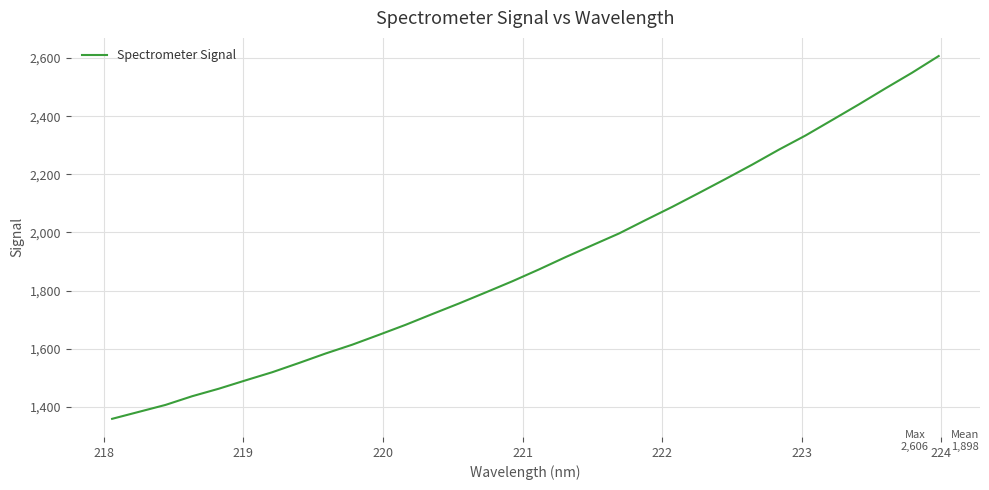

How many values exceed 1872?

16